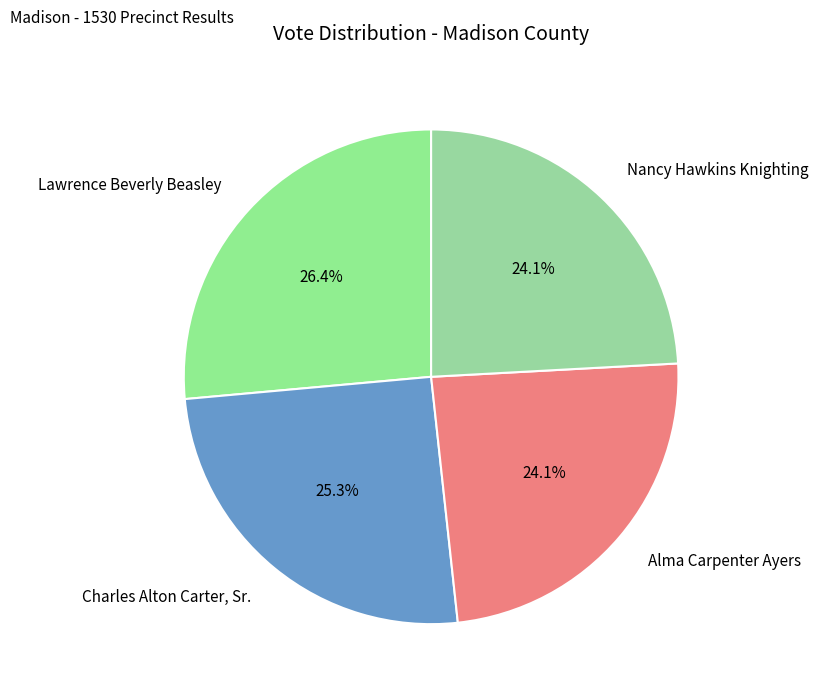

To the nearest percent, what percentage of the pie is Lawrence Beverly Beasley?

26%